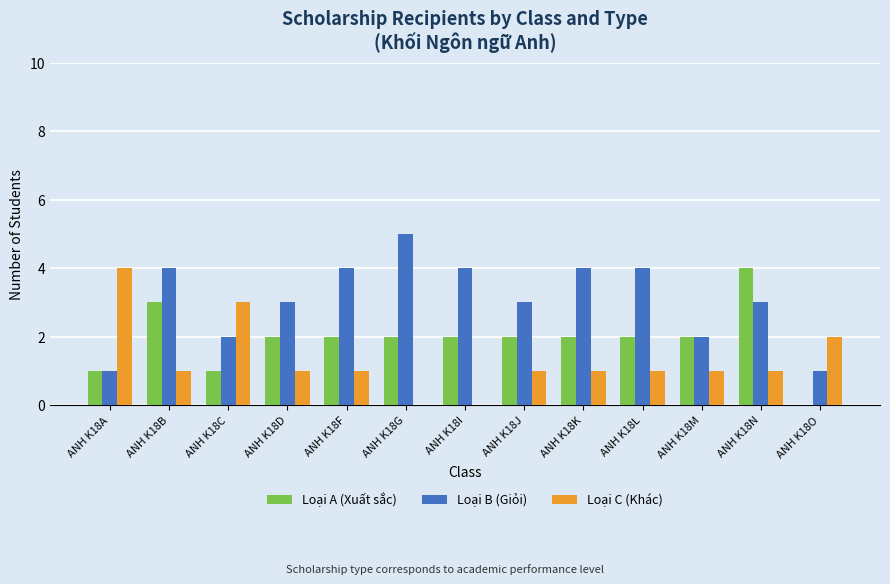

Which series changed the most between ANH K18C and ANH K18J?

Loại C (Khác)